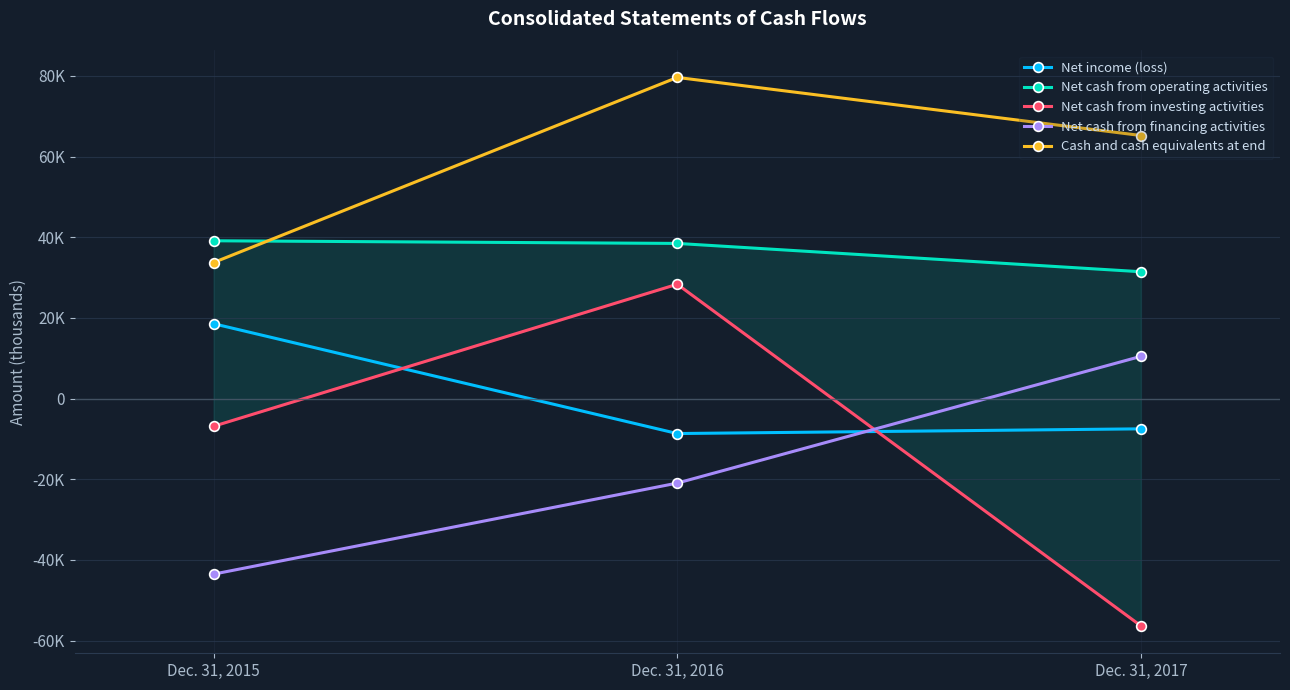

What value does the Net cash from investing activities series have at Dec. 31, 2015, to the nearest 10?

-6850